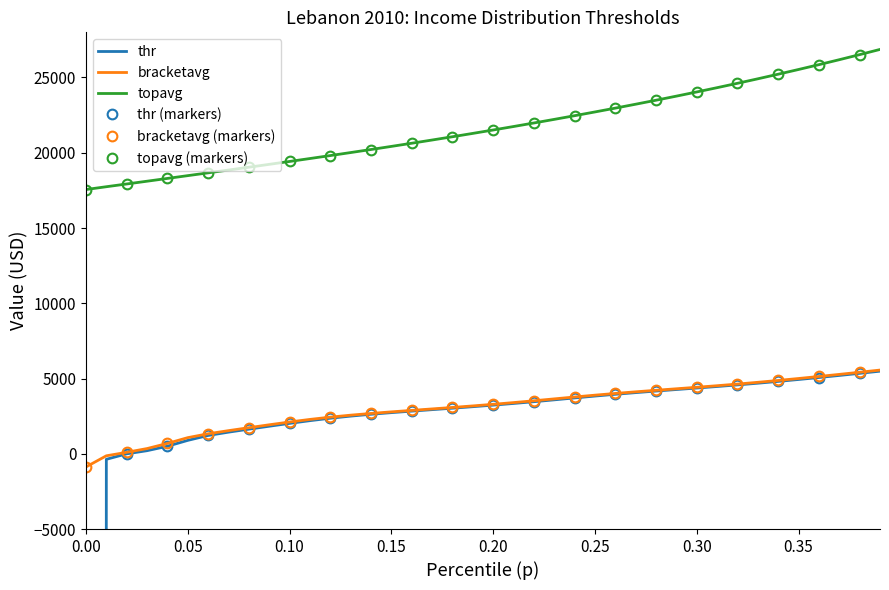

True or false: bracketavg and topavg intersect in this chart.

False